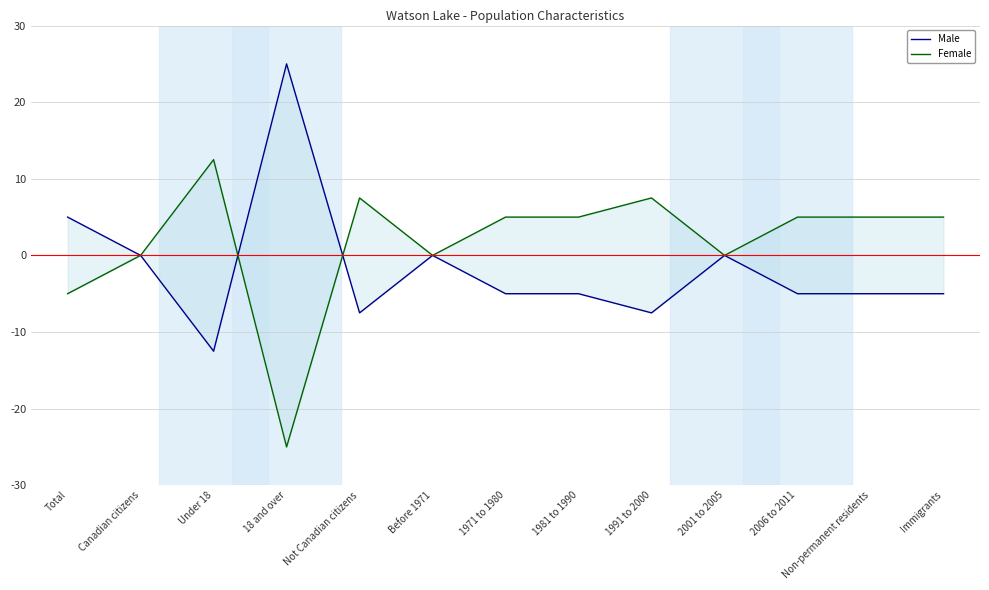

Which series has the largest range (max minus min)?

Male